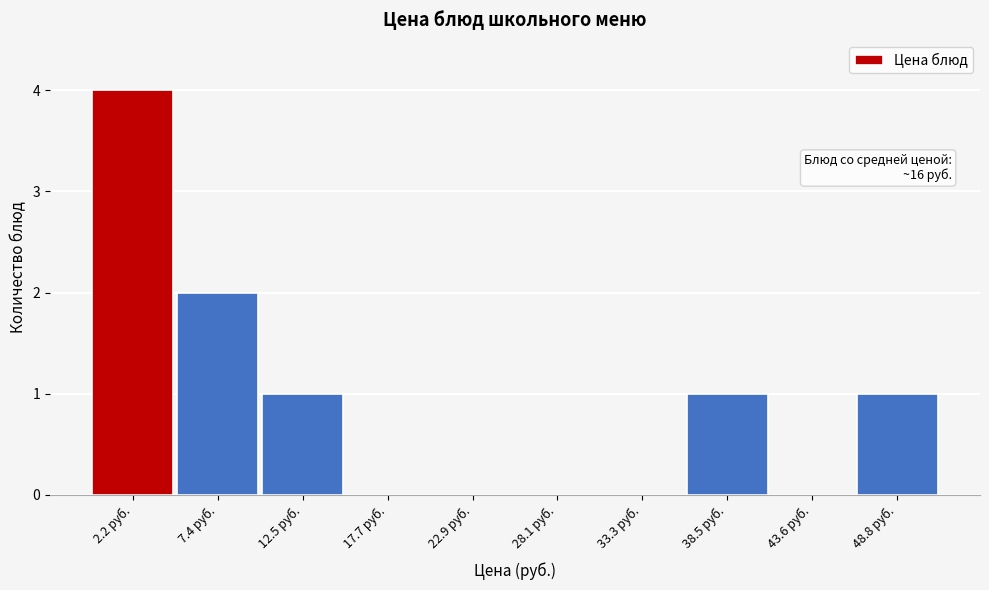

Reading right to left, transcribe all the data shown in this chart.

48.8 руб.=1	43.6 руб.=0	38.5 руб.=1	33.3 руб.=0	28.1 руб.=0	22.9 руб.=0	17.7 руб.=0	12.5 руб.=1	7.4 руб.=2	2.2 руб.=4